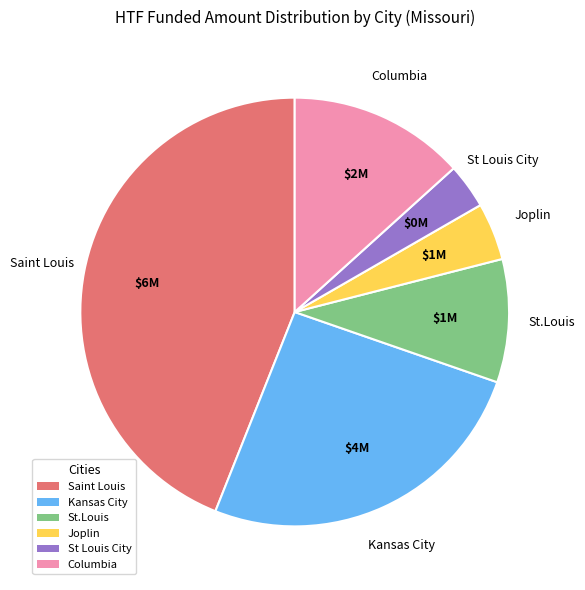

Is there any slice that represents more than half of the pie?

No